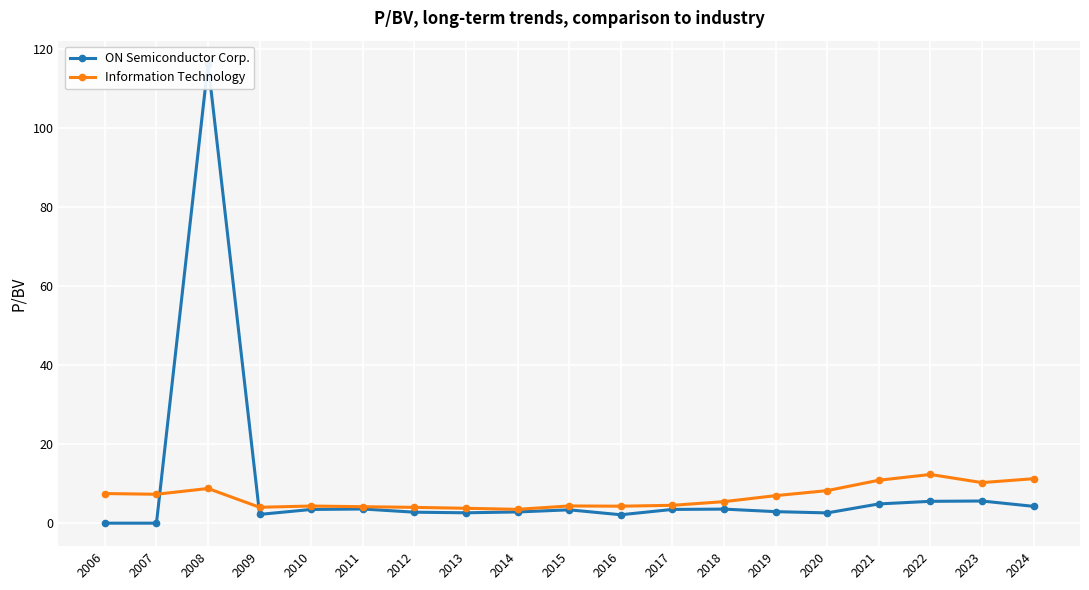

How many times do ON Semiconductor Corp. and Information Technology cross each other?

2